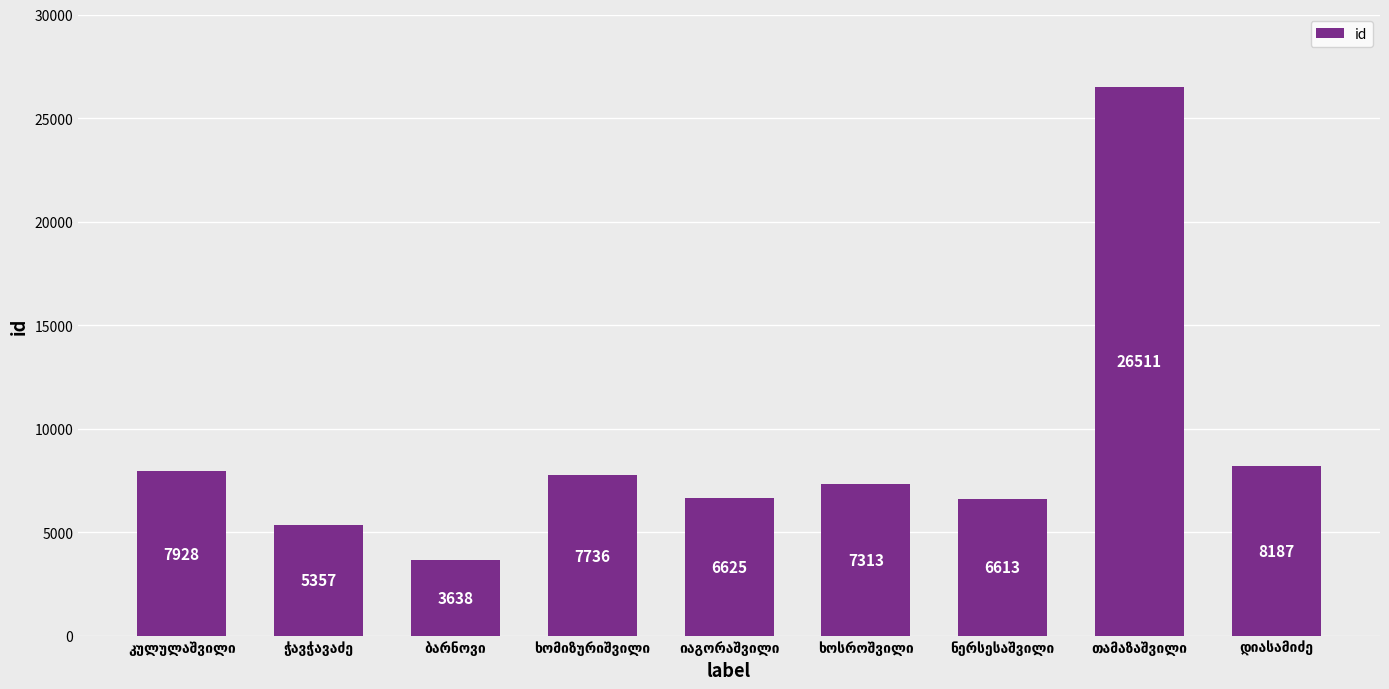

What is the value of the 5th bar from the left?

6625